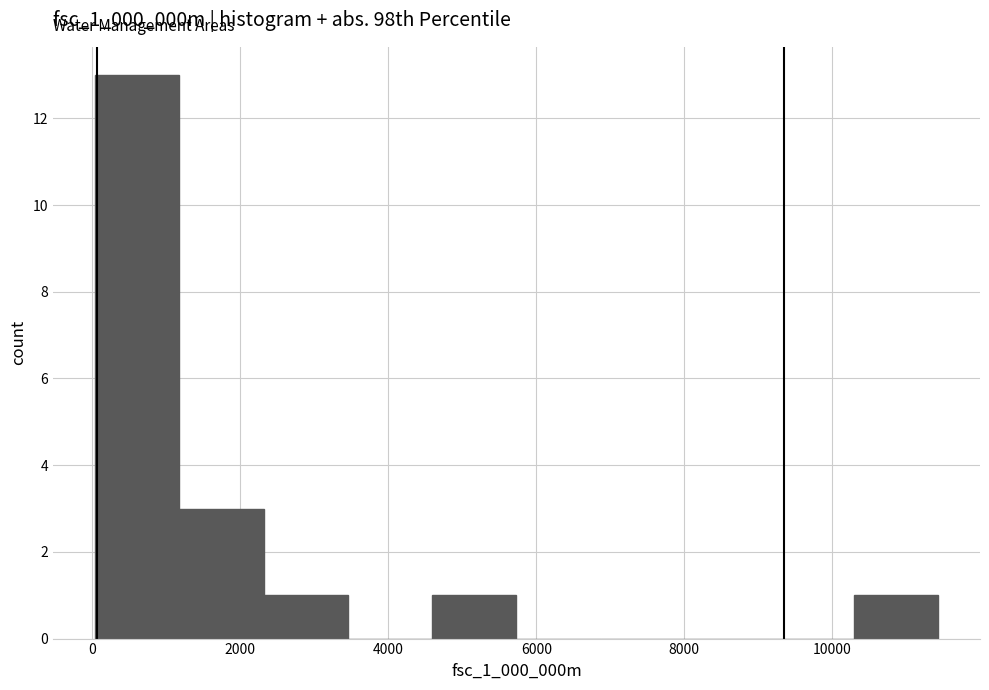

How tall is the bar that spans 2400 to 3400 on the x-axis? Neither the bar edges nor the heights are printed on the chart, so give them approximately, as read against the axes.

1